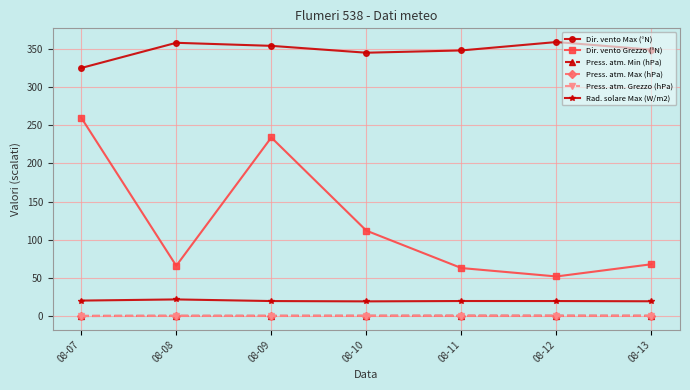

True or false: Rad. solare Max (W/m2) and Press. atm. Max (hPa) cross at least once.

False